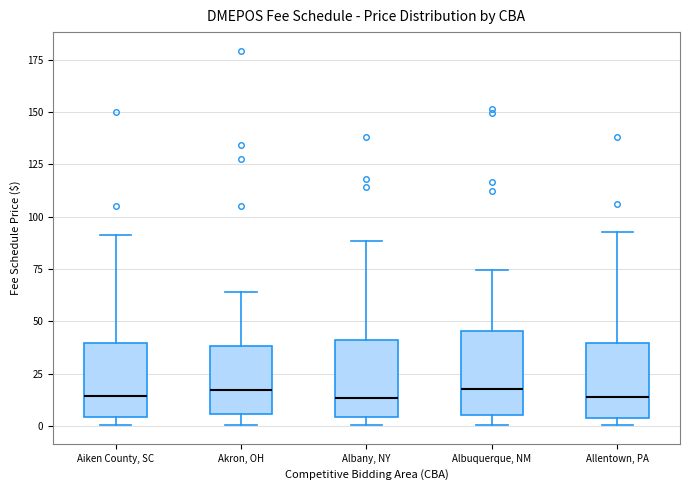

Reading left to right, transcribe this box plot: for each box, give where its median line is, the range the box spans, and where its two whiskers end, as read against the y-axis. The values are not printed on the chart, so give them approximately, as read against the axis.

Aiken County, SC: median 15, box 5 to 40, whiskers 0 to 90
Akron, OH: median 15, box 5 to 40, whiskers 0 to 65
Albany, NY: median 15, box 5 to 40, whiskers 0 to 90
Albuquerque, NM: median 15, box 5 to 45, whiskers 0 to 75
Allentown, PA: median 15, box 5 to 40, whiskers 0 to 95